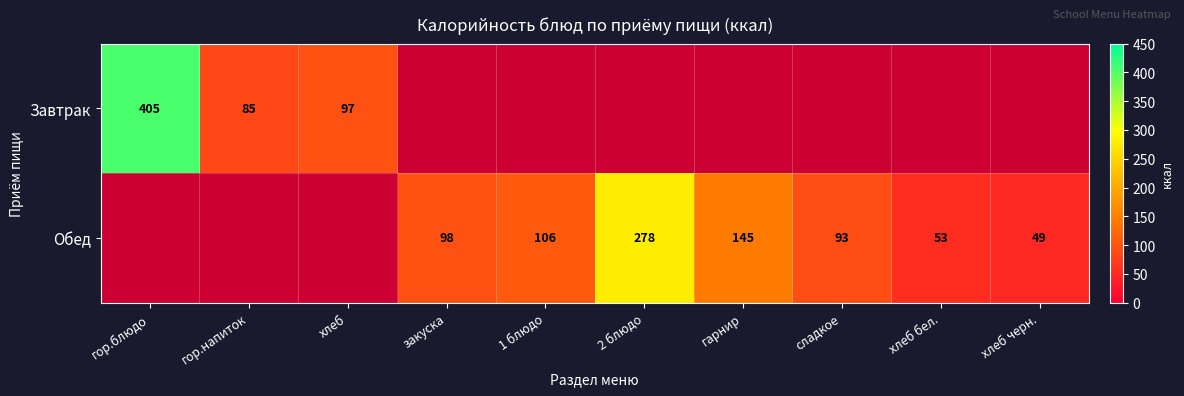

True or false: Завтрак has a value of 119 at гор.напиток.

False